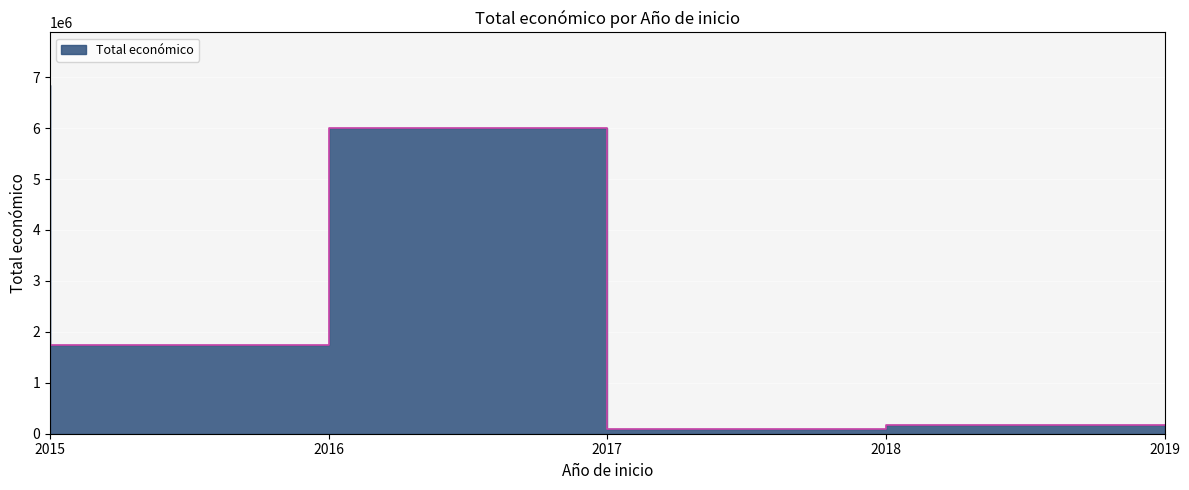

Where is the data nearest to the value 3470237?

2016